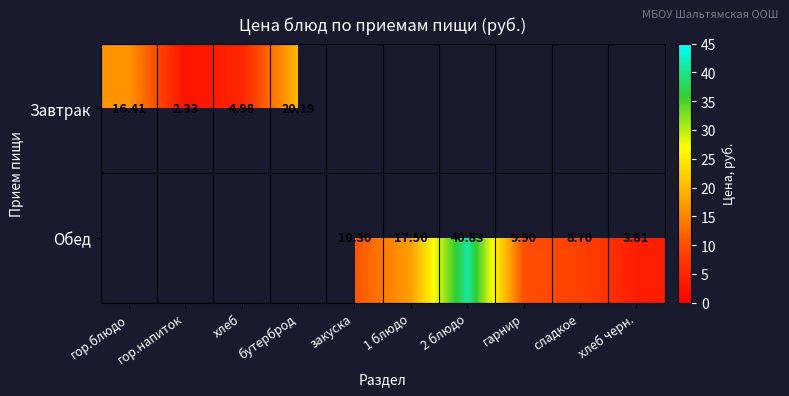

What is the average value of the Обед series?

9.1